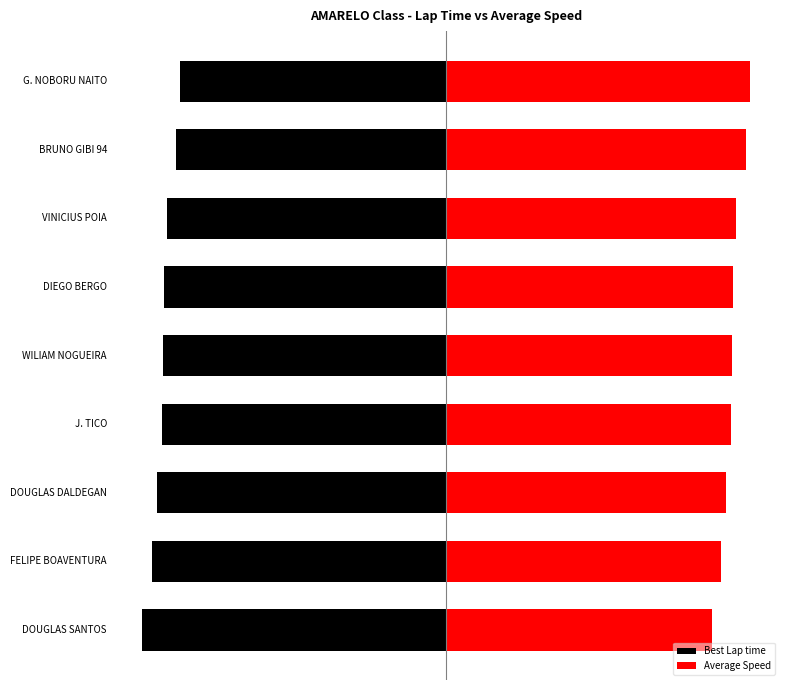

The value of Average Speed at J. TICO is 93.9. True or false?

True